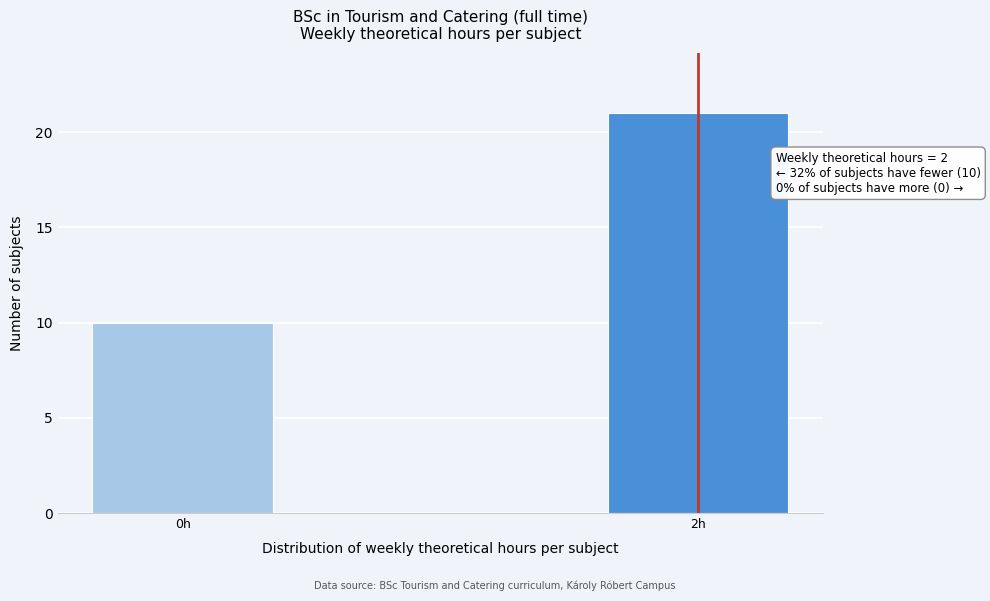

Reading left to right, what are all the values shown in this chart?

0h=10	2h=21